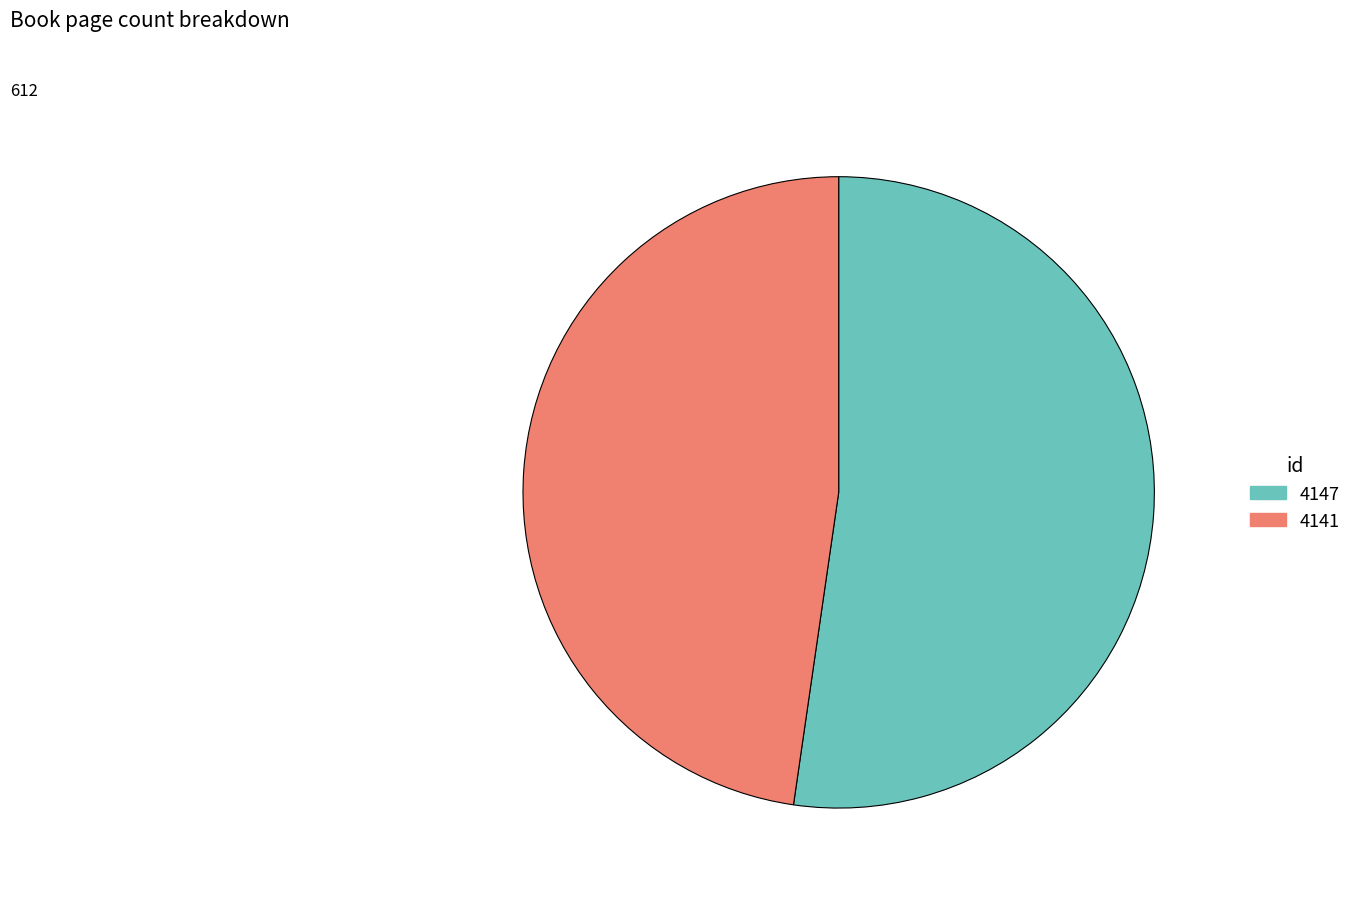

Combined, do 4147 and 4141 account for over 50%?

Yes